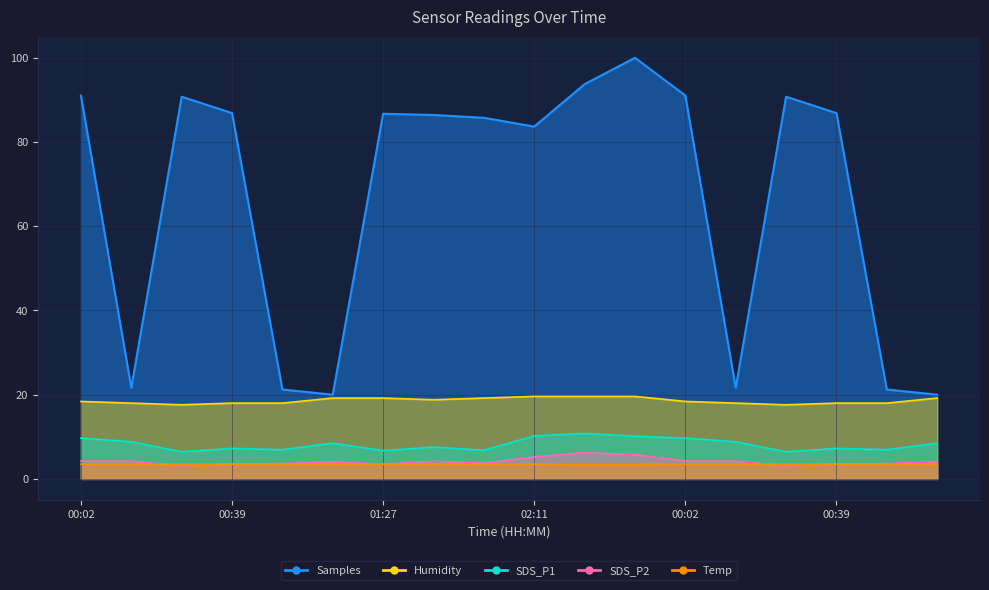

How many lines are shown in the chart?

5